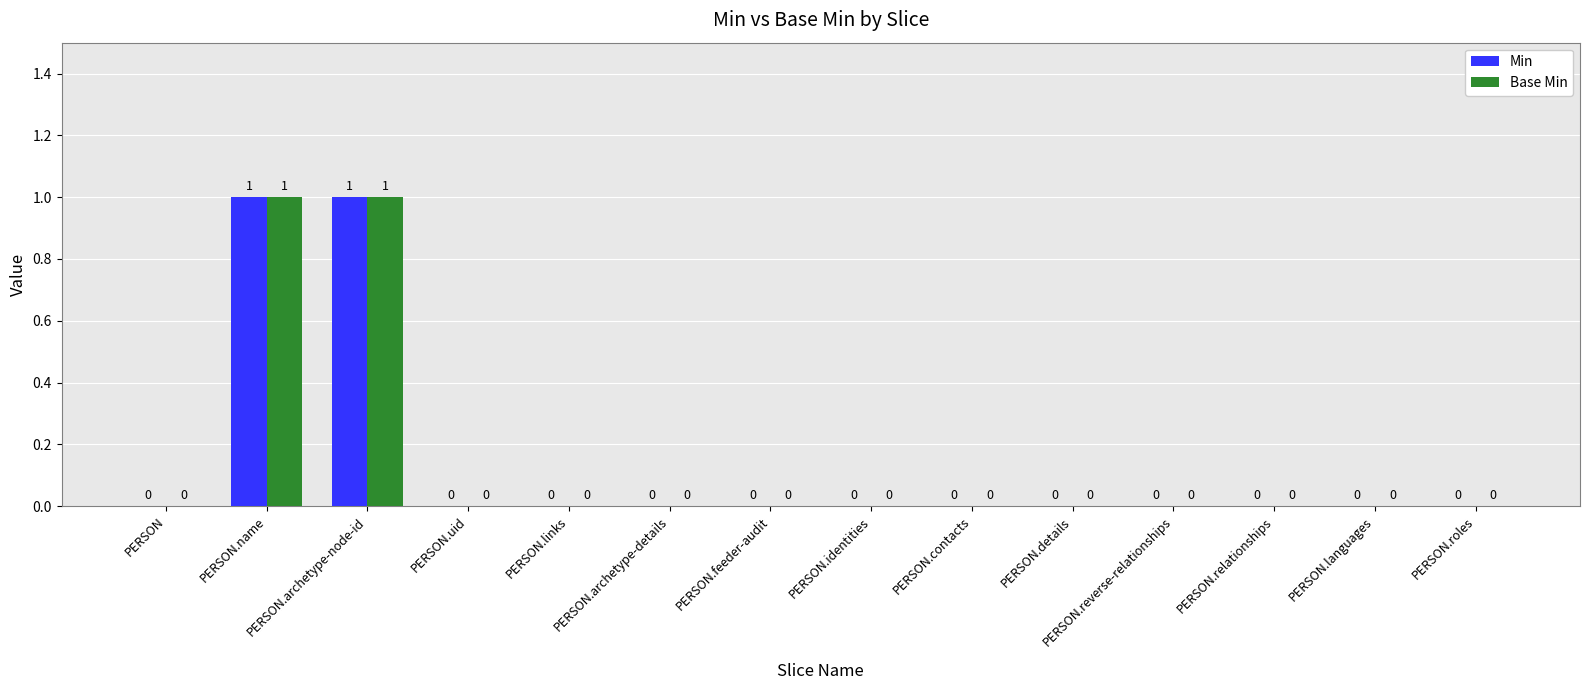

The value of Base Min at PERSON.details is 1. True or false?

False